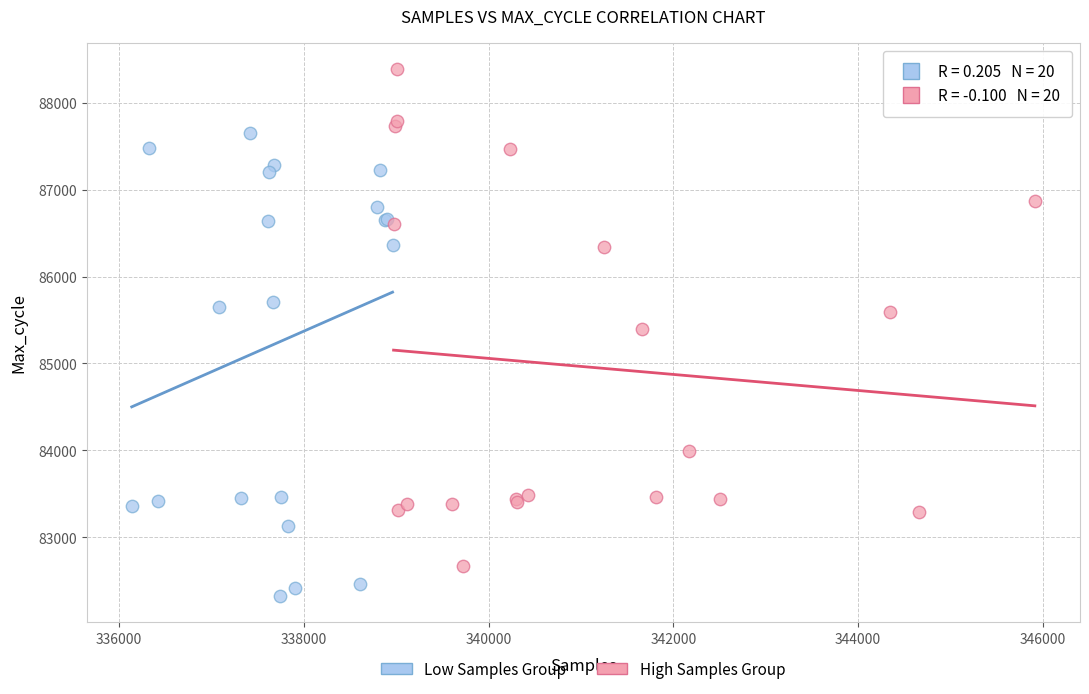

Which series reaches the maximum Y coordinate?

High Samples Group